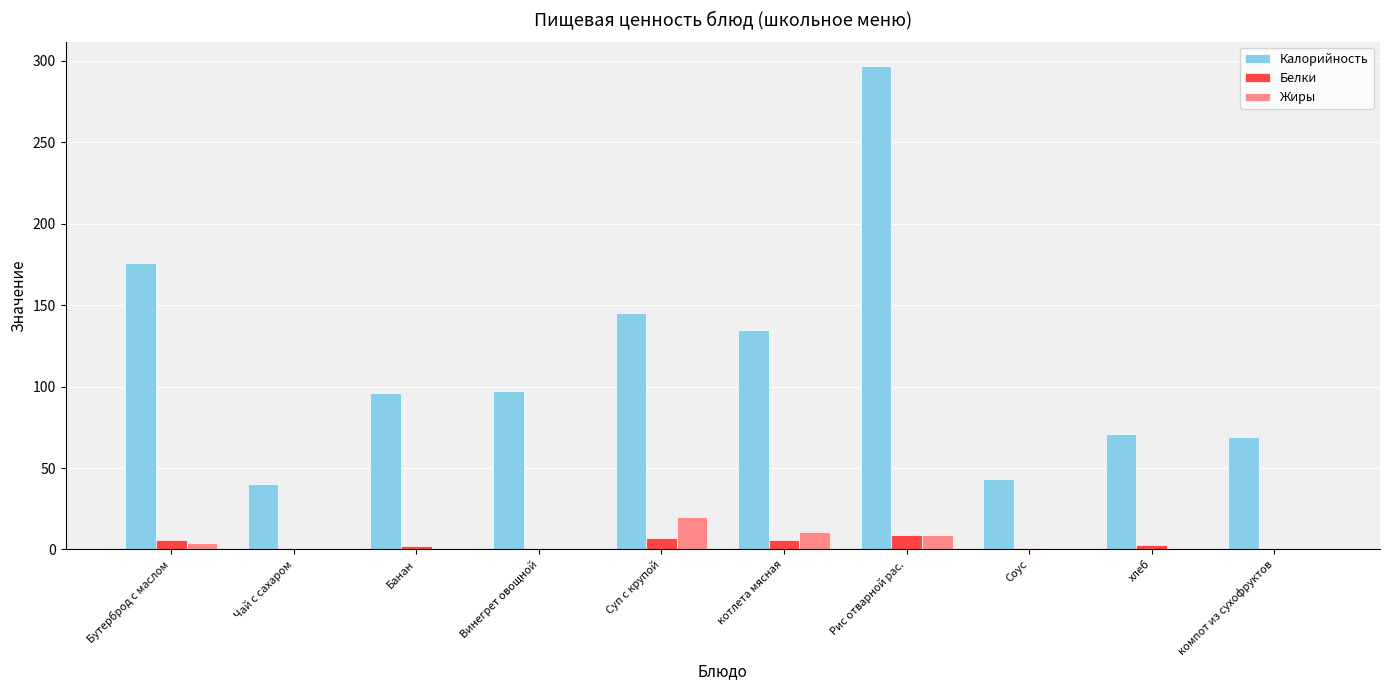

How many series are shown in this chart?

3